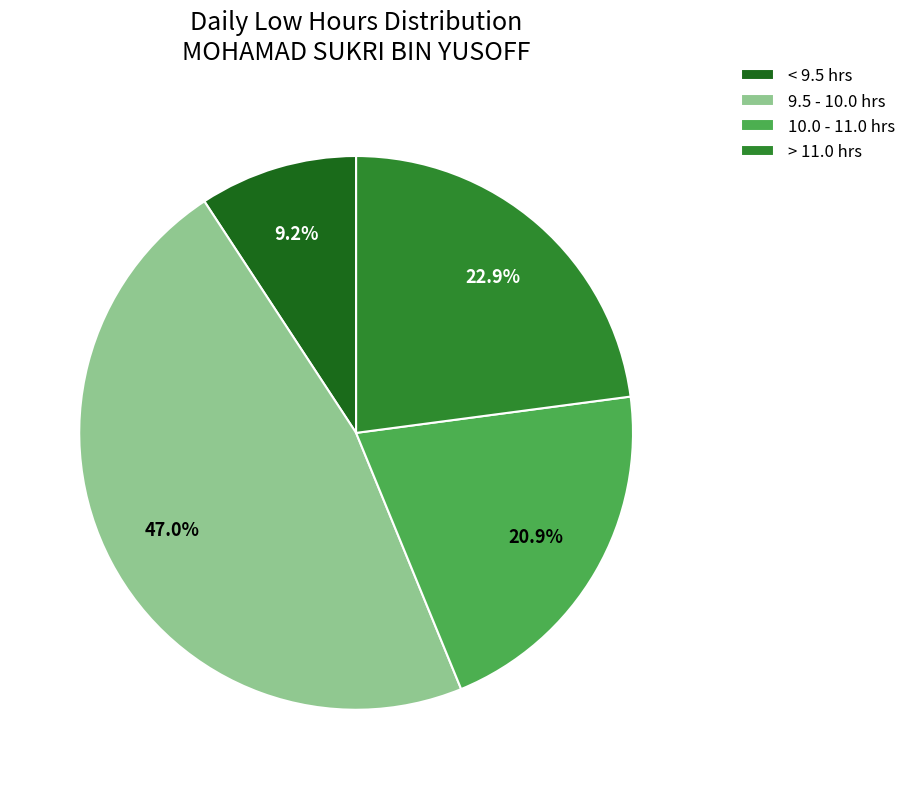

How much of the chart is everything except > 11.0 hrs?

77.1%